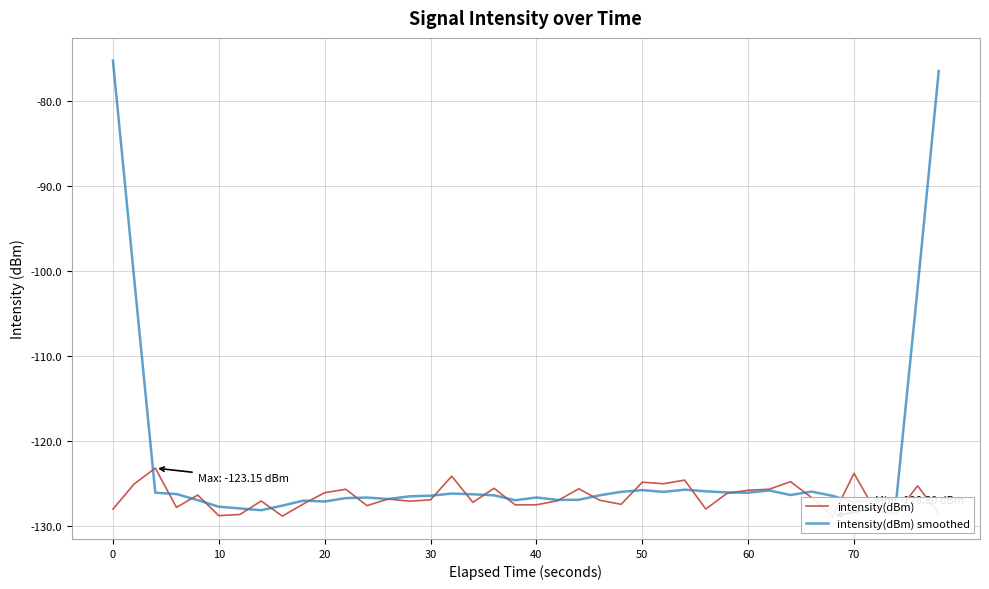

Reading left to right, transcribe all the data shown in this chart.

intensity(dBm): -128.0	-125.0	-123.1	-127.8	-126.3	-128.7	-128.6	-127.0	-128.8	-127.4	-126.0	-125.6	-127.6	-126.8	-127.0	-126.9	-124.1	-127.2	-125.5	-127.5	-127.5	-127.0	-125.6	-126.9	-127.4	-124.8	-125.0	-124.6	-128.0	-126.1	-125.8	-125.6	-124.7	-126.6	-128.8	-123.8	-128.1	-128.5	-125.2	-128.5
intensity(dBm) smoothed: -75.2	-100.8	-126.0	-126.2	-126.9	-127.7	-127.9	-128.1	-127.6	-127.0	-127.1	-126.7	-126.6	-126.8	-126.5	-126.4	-126.1	-126.2	-126.3	-126.9	-126.6	-126.9	-126.9	-126.3	-125.9	-125.7	-125.9	-125.7	-125.9	-126.0	-126.0	-125.8	-126.3	-125.9	-126.4	-127.2	-126.9	-126.8	-102.1	-76.4